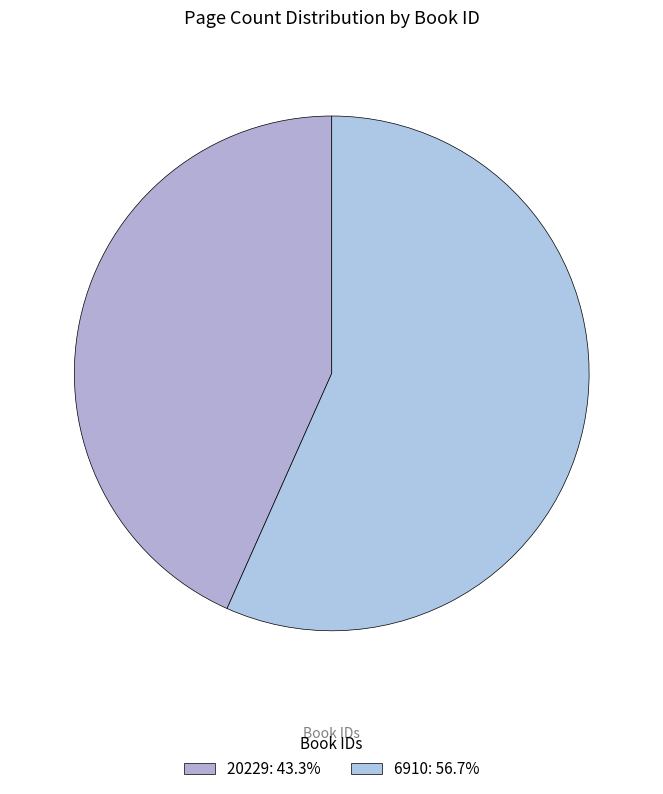

Combined, do 20229 and 6910 account for over 50%?

Yes